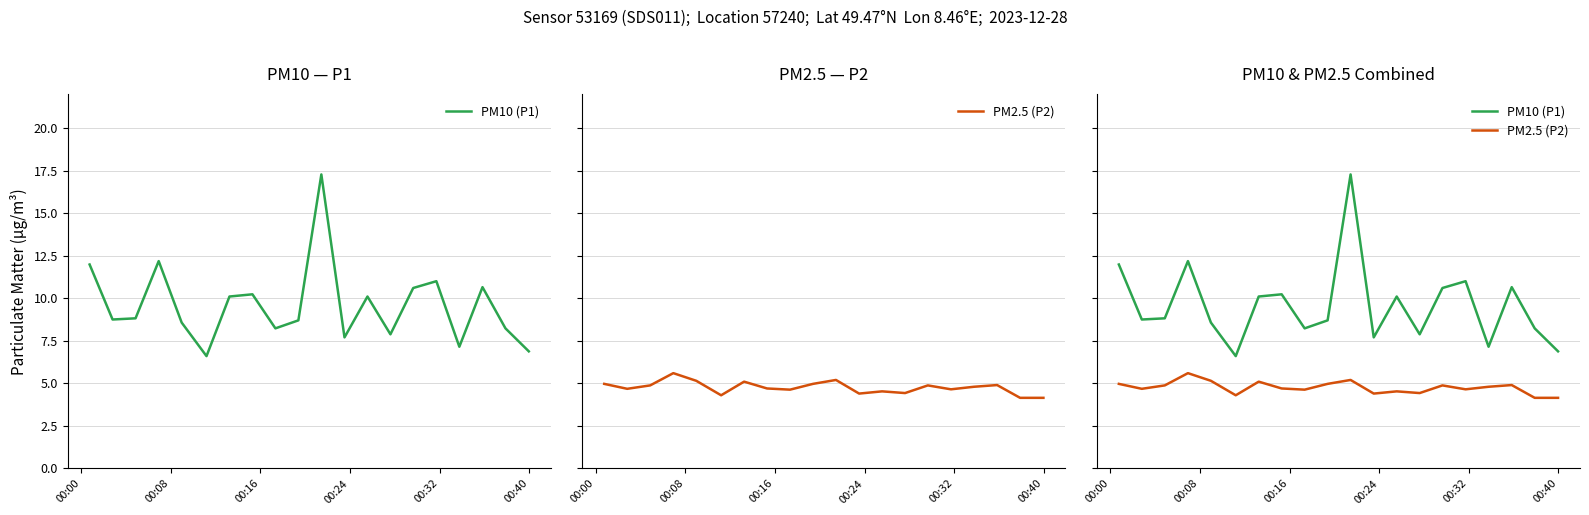

How many interior local valleys does the PM10 (P1) series have?

6